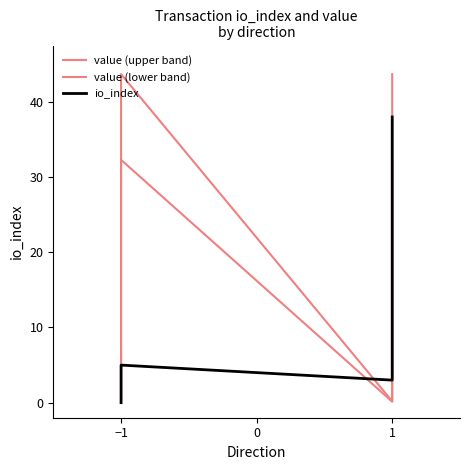

How many lines are shown in the chart?

3